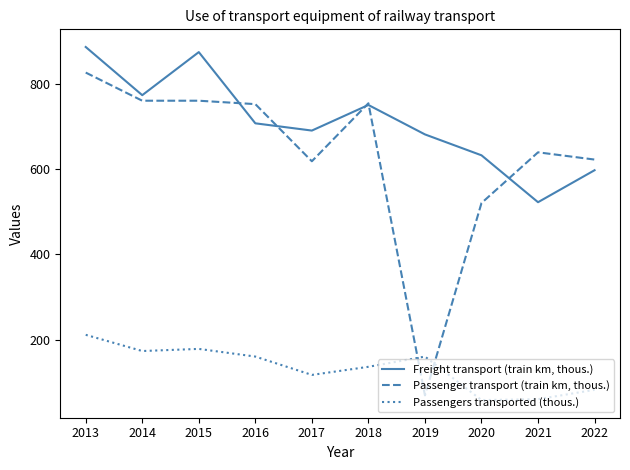

Rank the series at 2021 from lowest to highest value.

Passengers transported (thous.), Freight transport (train km, thous.), Passenger transport (train km, thous.)